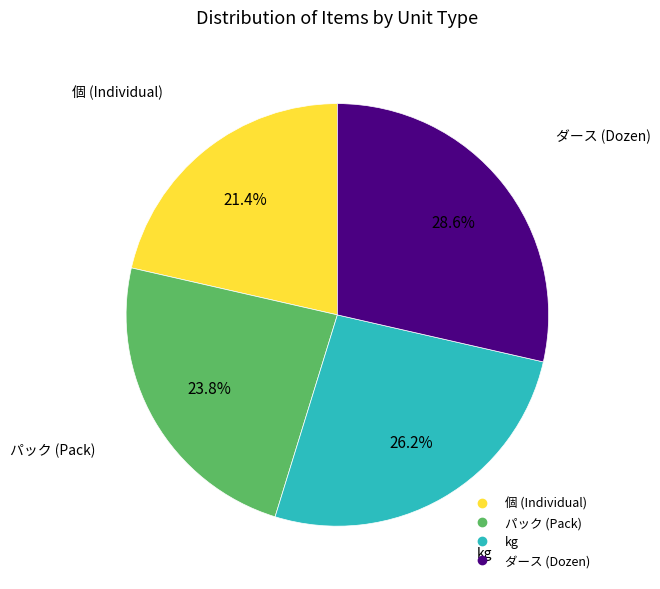

Is there a majority slice in this chart?

No